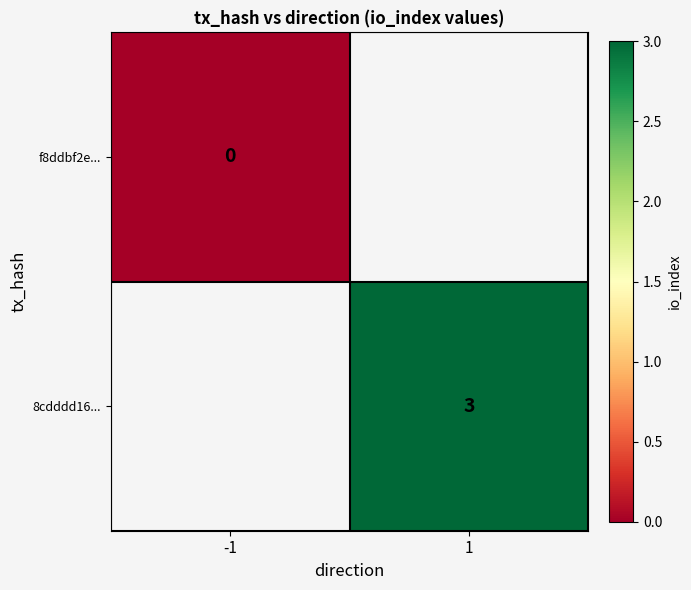

Is the value of f8ddbf2e... at -1 greater than the value of 8cdddd16... at 1?

No